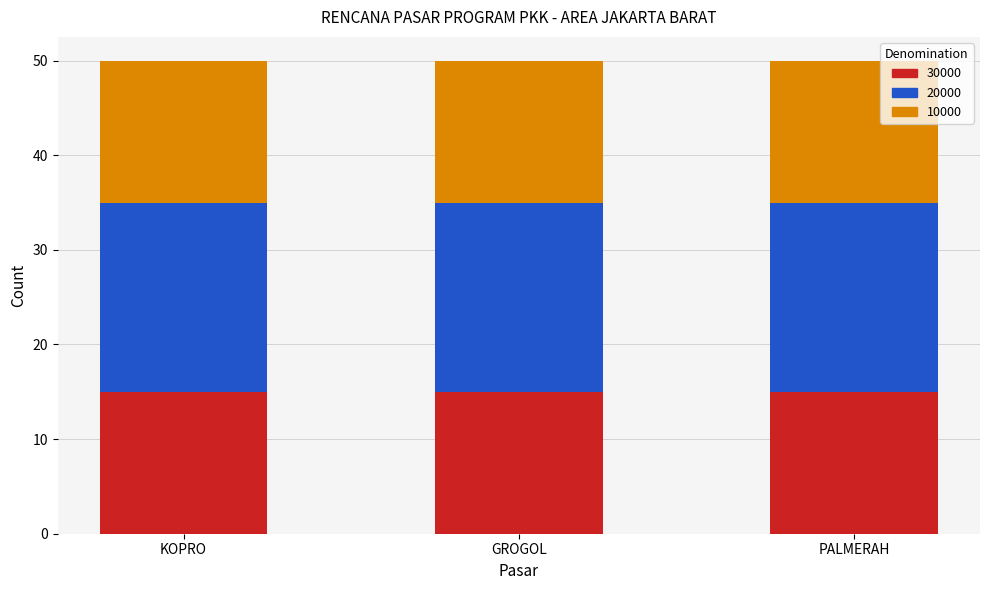

The value of 30000 at PALMERAH is 15. True or false?

True